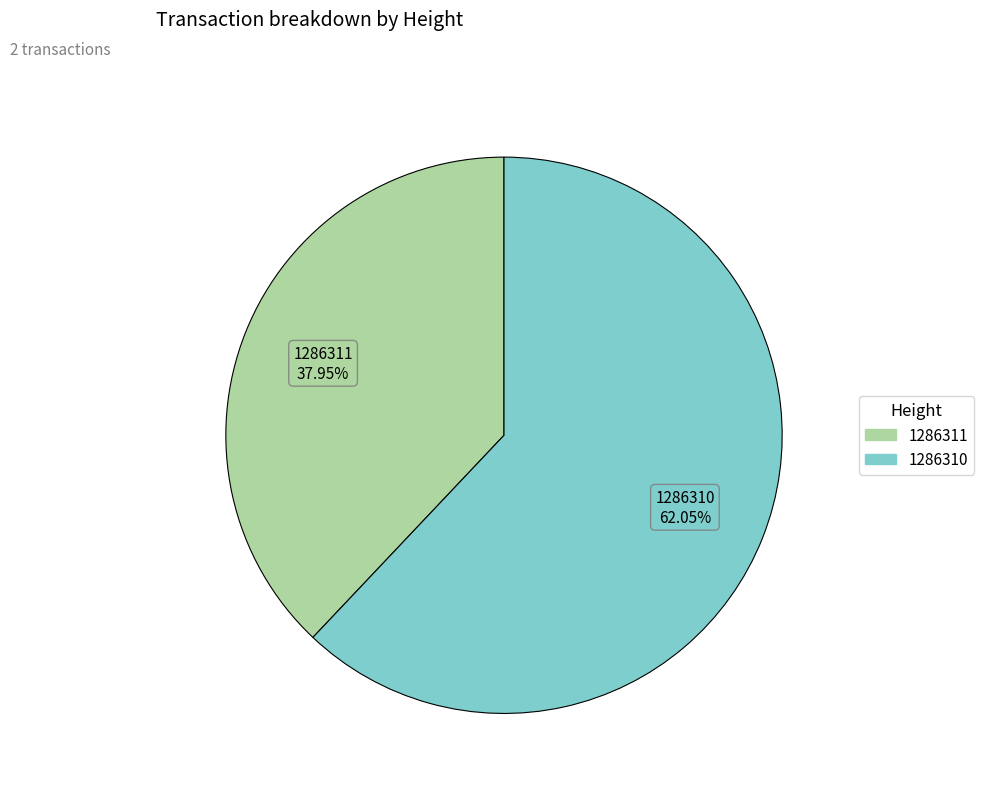

What percentage is the 1286310 slice, to the nearest percent?

62%